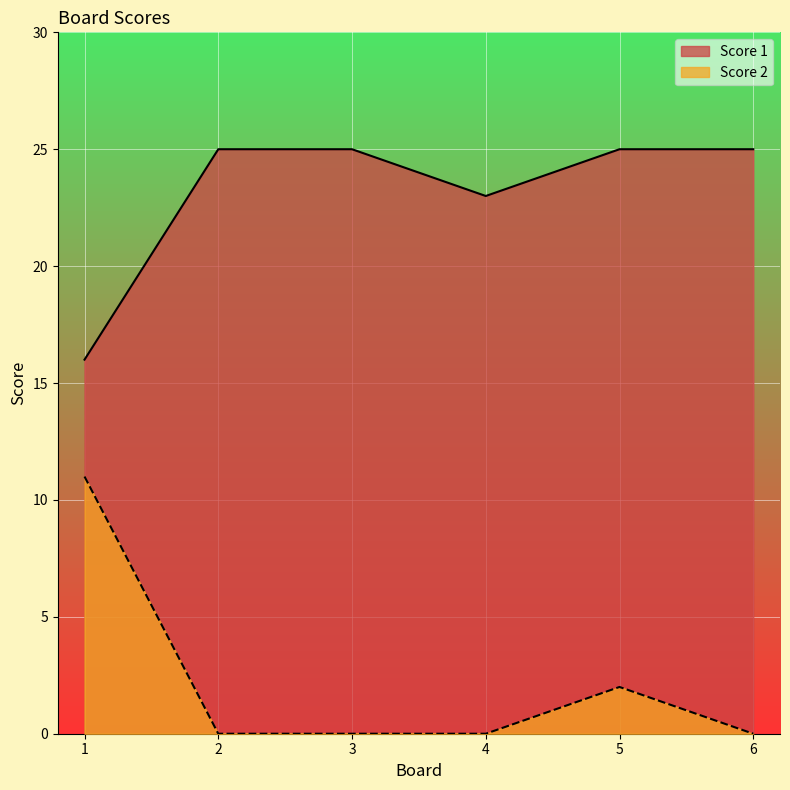

Rank the series by their maximum value, from lowest to highest.

Score 2, Score 1